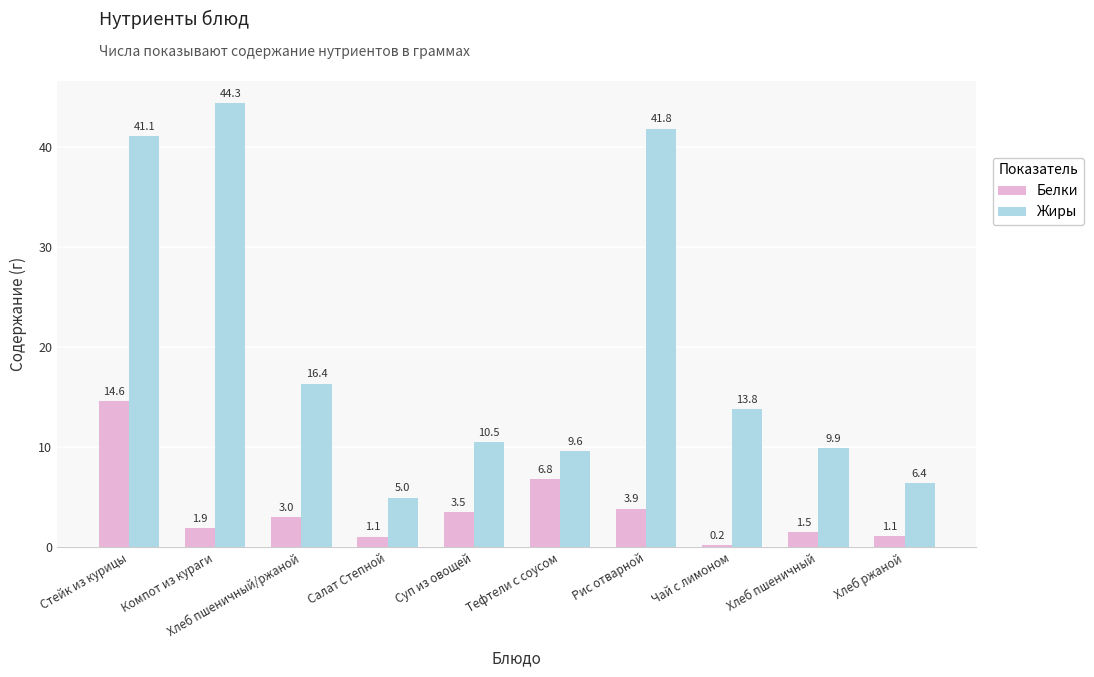

Reading left to right, what are all the values shown in this chart?

Белки: Стейк из курицы=14.6	Компот из кураги=1.9	Хлеб пшеничный/ржаной=3.0	Салат Степной=1.1	Суп из овощей=3.5	Тефтели с соусом=6.8	Рис отварной=3.9	Чай с лимоном=0.2	Хлеб пшеничный=1.5	Хлеб ржаной=1.1
Жиры: Стейк из курицы=41.1	Компот из кураги=44.3	Хлеб пшеничный/ржаной=16.4	Салат Степной=5.0	Суп из овощей=10.5	Тефтели с соусом=9.6	Рис отварной=41.8	Чай с лимоном=13.8	Хлеб пшеничный=9.9	Хлеб ржаной=6.4